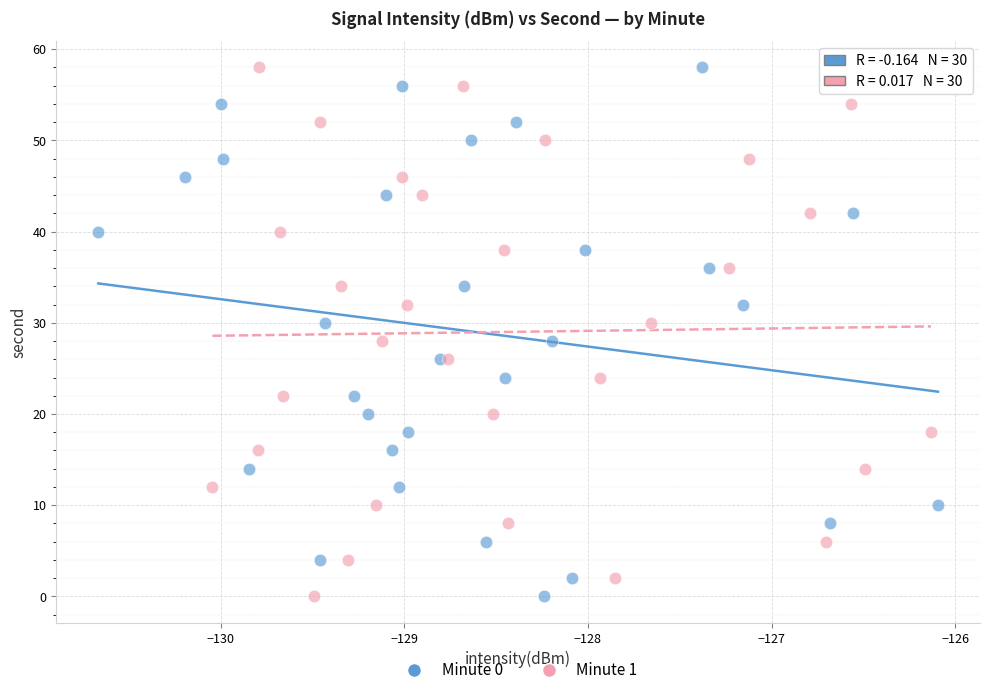

What are all the series names shown in the legend?

Minute 0, Minute 1